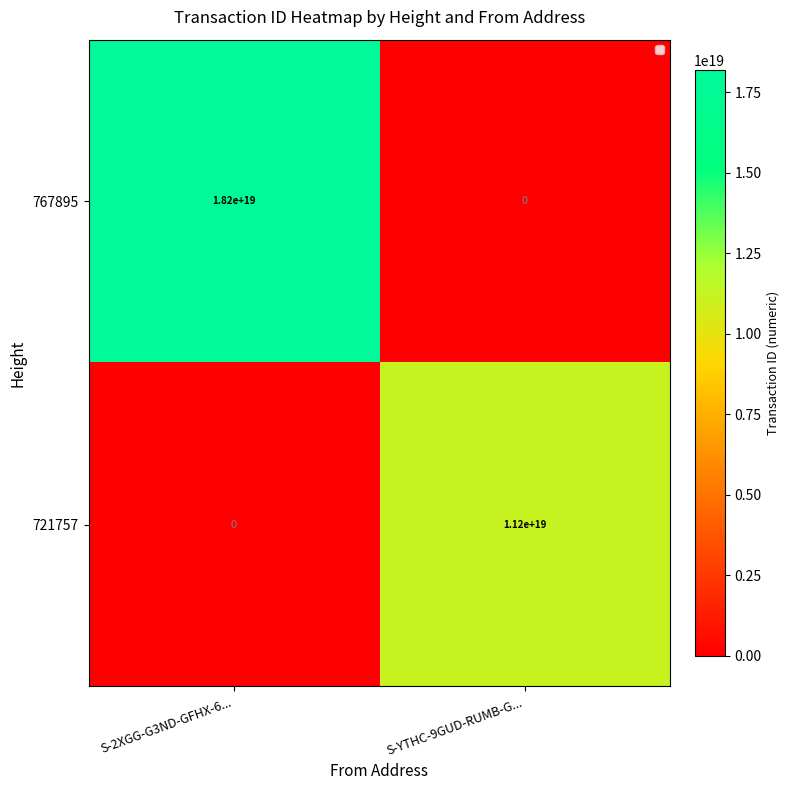

At which category does the chart reach its peak across all series?

S-2XGG-G3ND-GFHX-6...